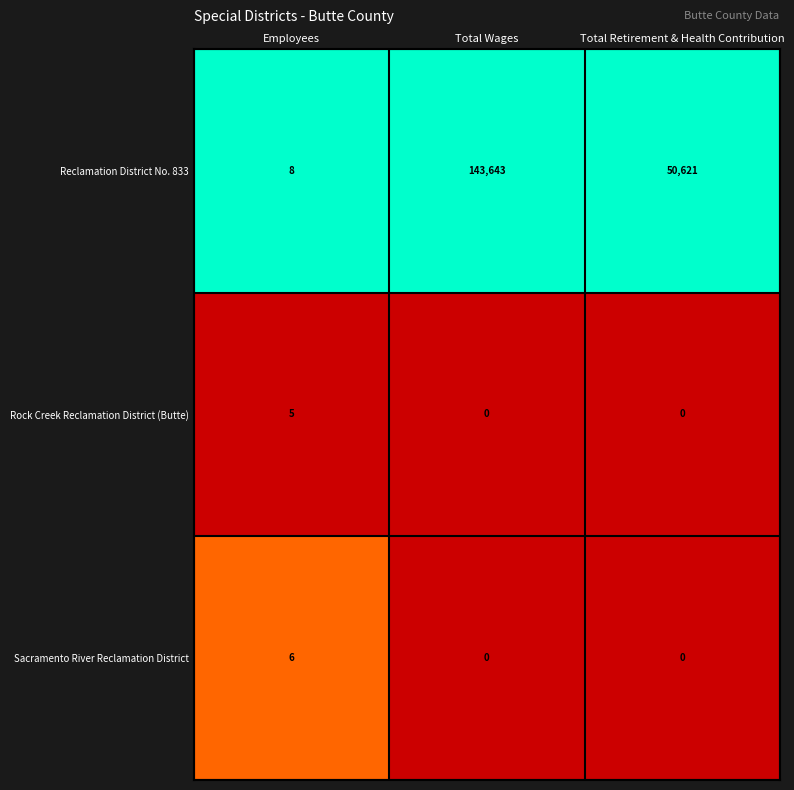

Count the Rock Creek Reclamation District (Butte) values in the range 0 to 5.

3